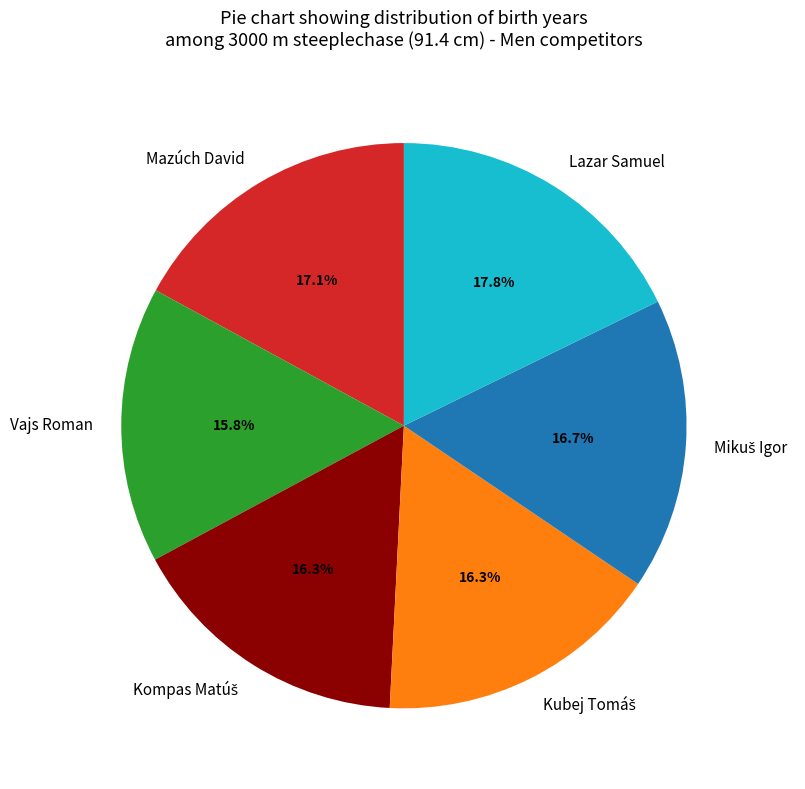

Count the number of slices in the pie.

6